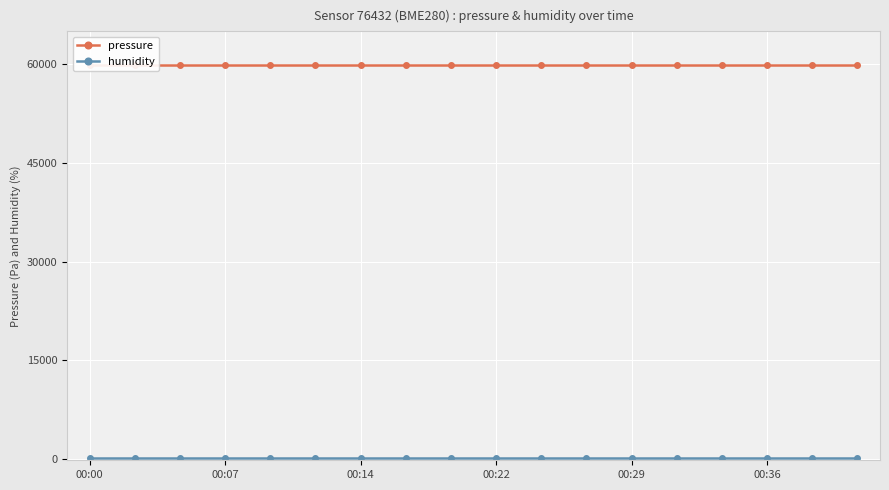

The humidity series shows 175.3 at 00:36. True or false?

False